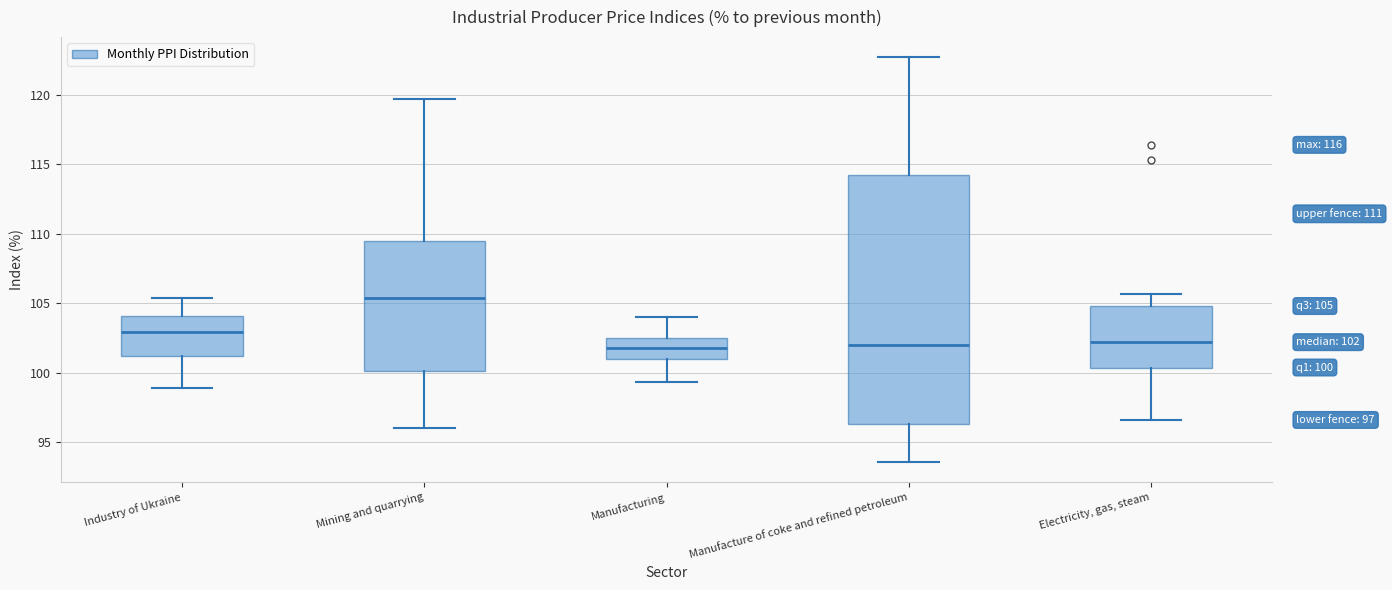

Comparing the boxes themselves (not the whiskers), which one is the tallest?

Manufacture of coke and refined petroleum